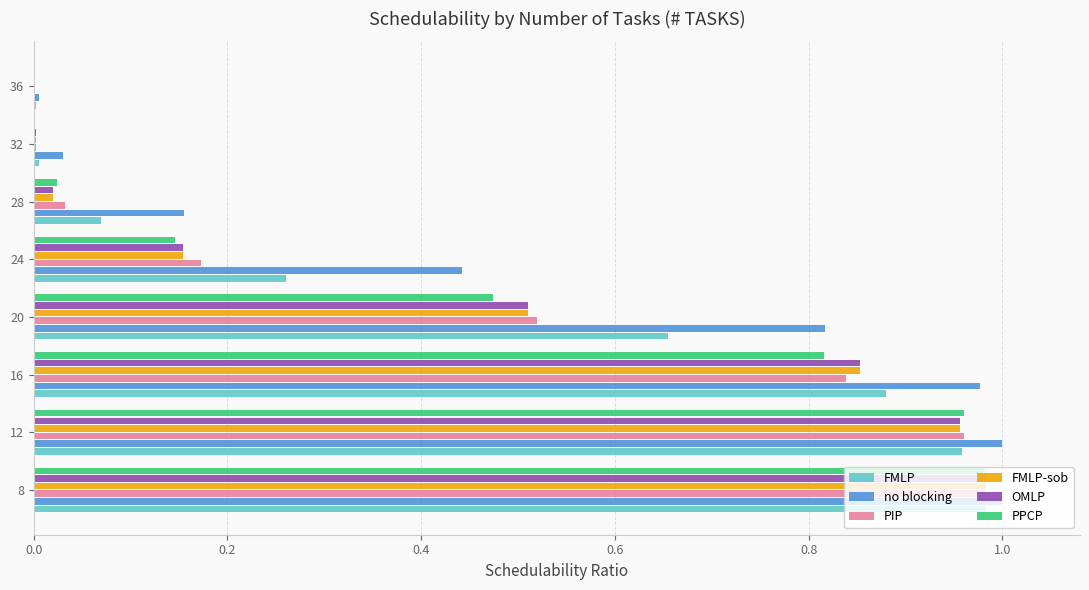

Which series has the largest total across all categories?

no blocking